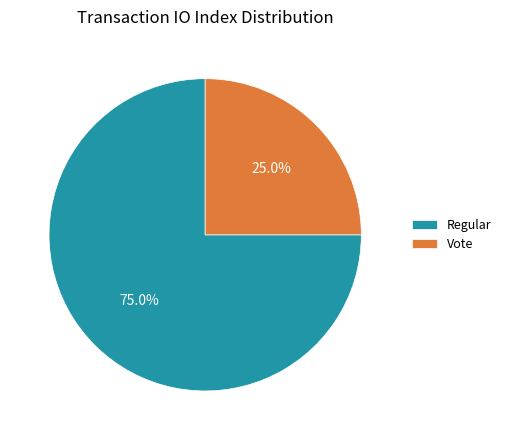

What is the largest slice in the pie chart?

Regular